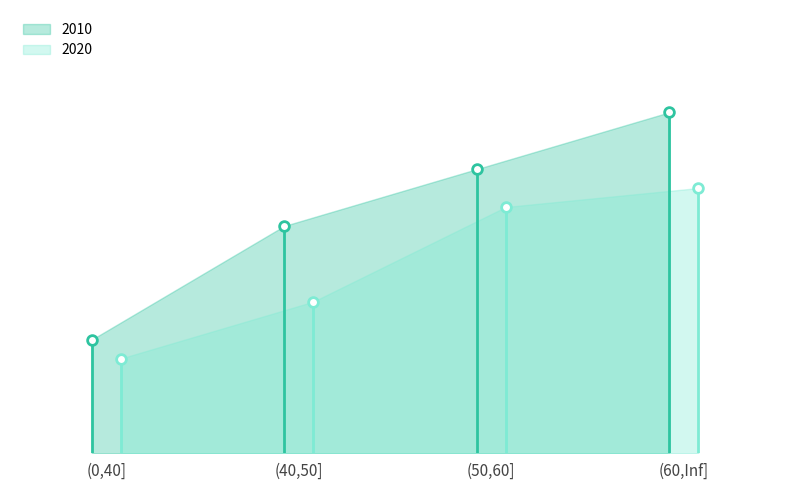

What is the difference between the maximum and minimum values in the 2020 series?

9